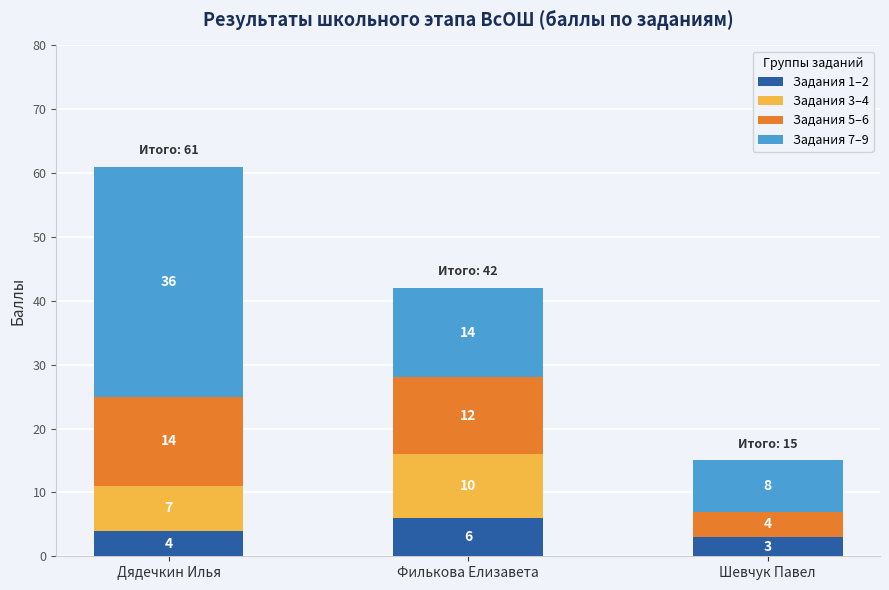

What is the total value across all series at Филькова Елизавета?

42